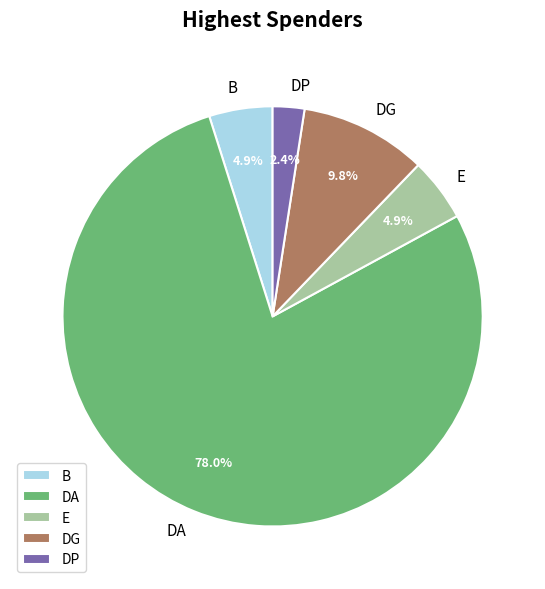

Which has a higher value, DG or B?

DG